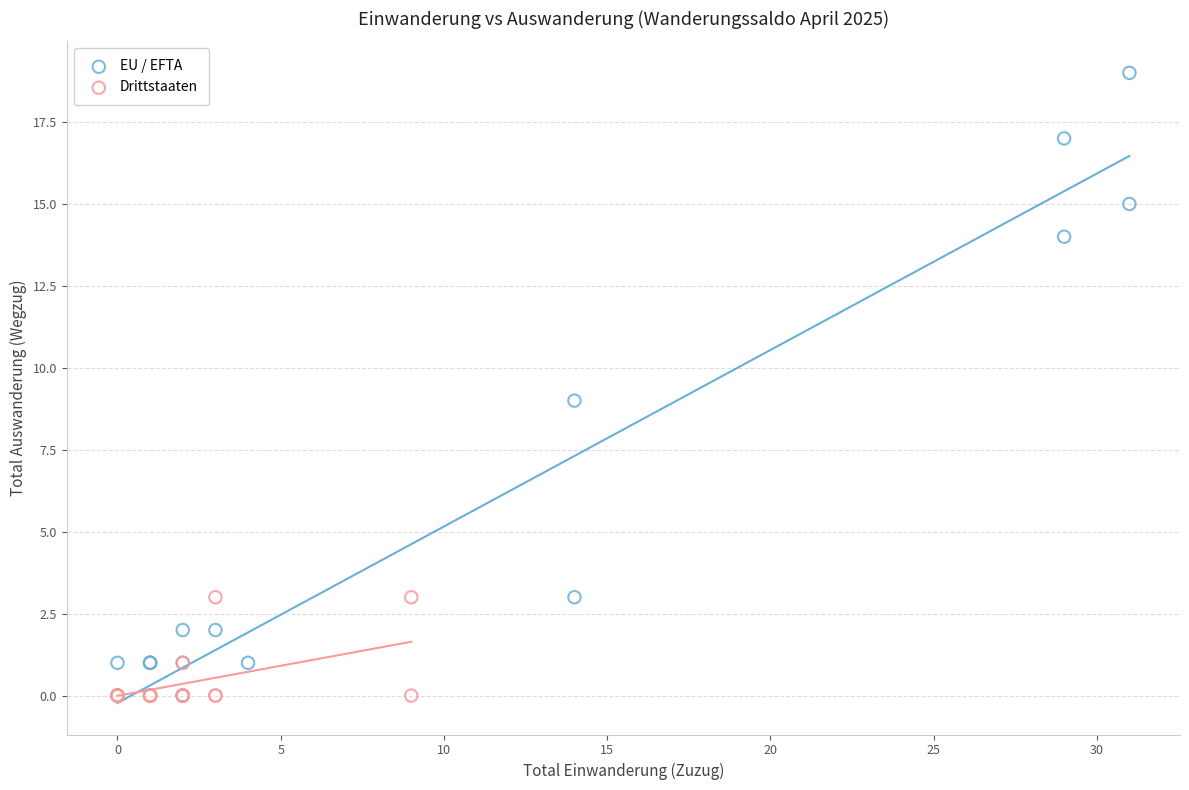

Which series reaches the maximum Y coordinate?

EU / EFTA